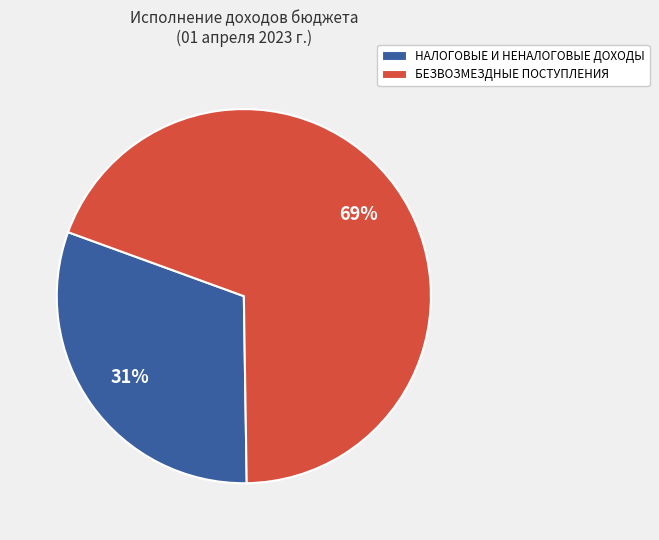

Between БЕЗВОЗМЕЗДНЫЕ ПОСТУПЛЕНИЯ and НАЛОГОВЫЕ И НЕНАЛОГОВЫЕ ДОХОДЫ, which is larger?

БЕЗВОЗМЕЗДНЫЕ ПОСТУПЛЕНИЯ